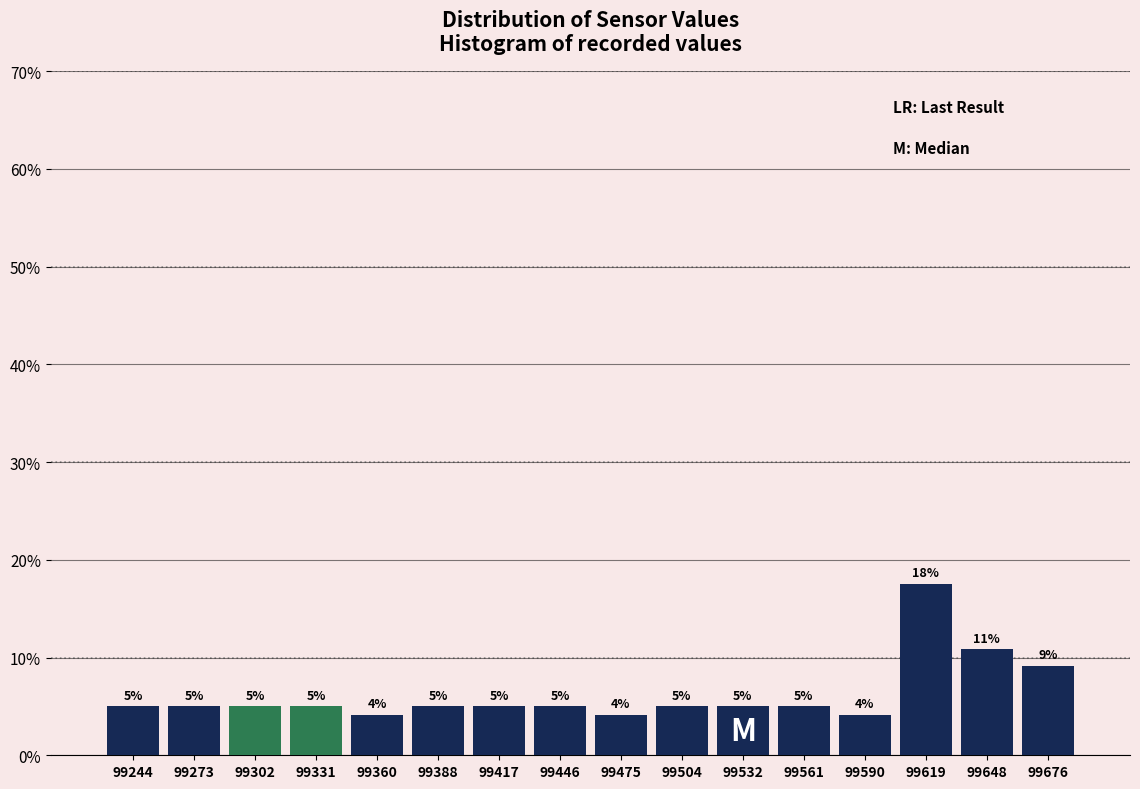

Which range on the x-axis has the tallest bar?

99605 to 99635